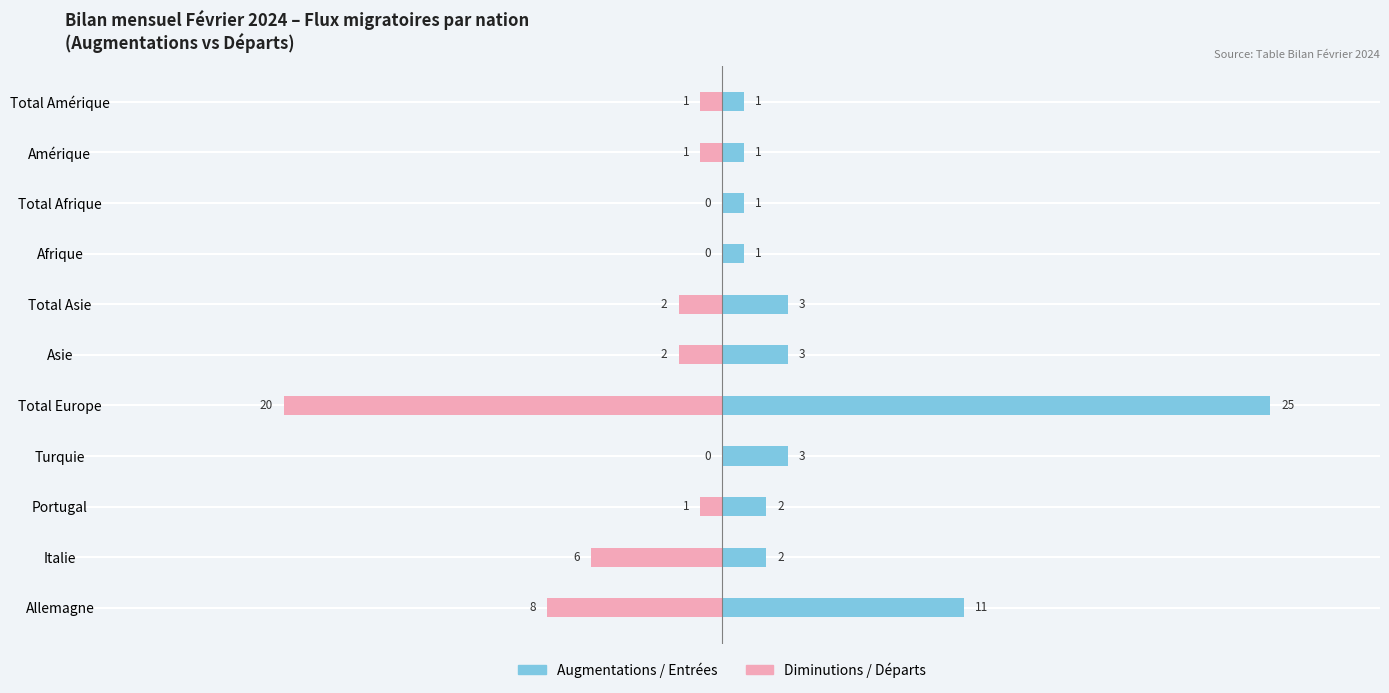

Between Total Europe and Total Amérique, which series saw the biggest shift?

Augmentations / Entrées